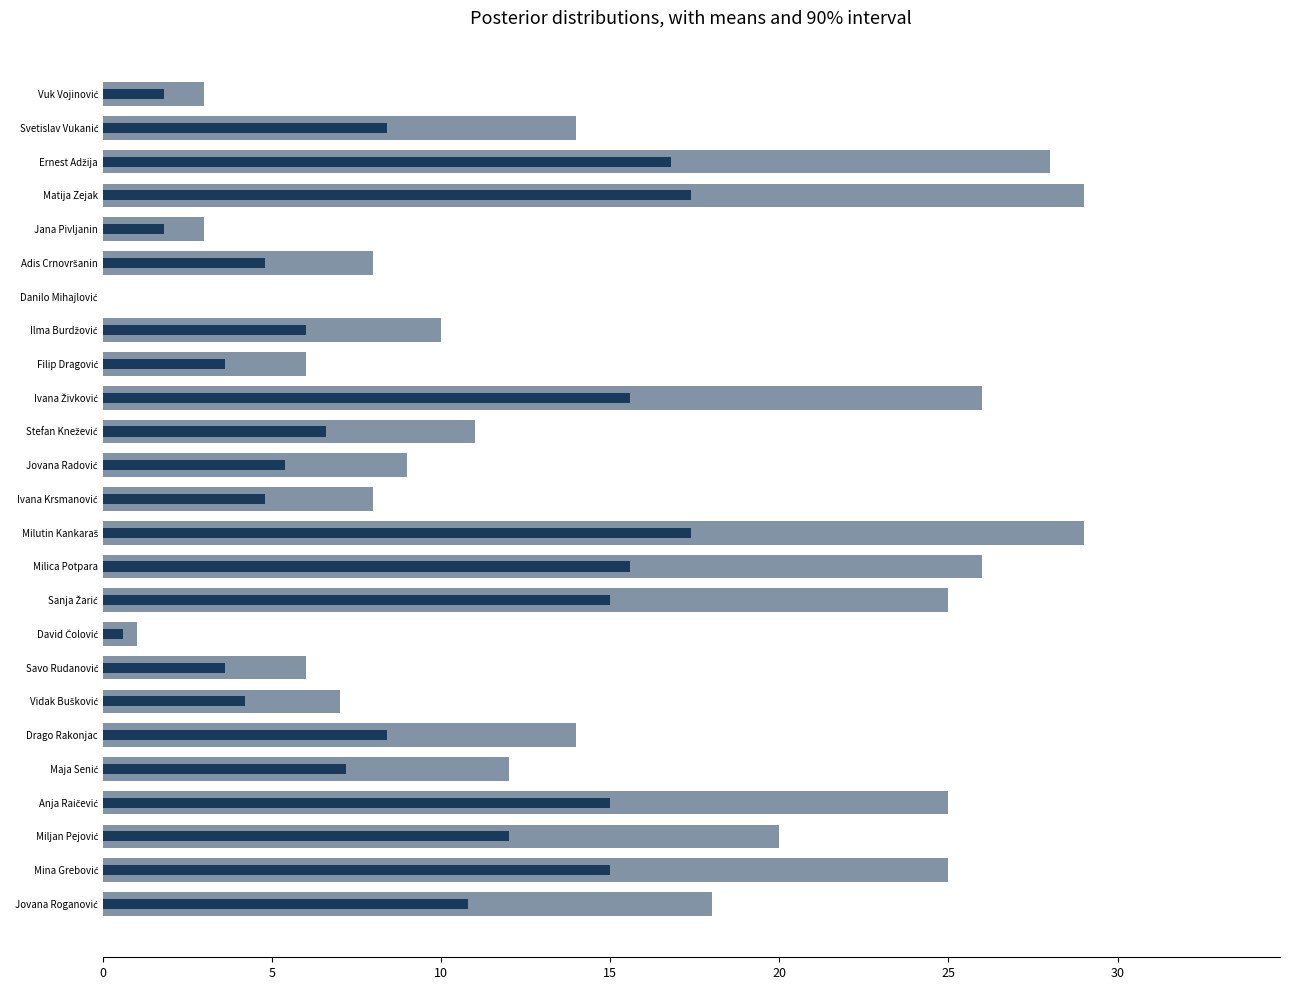

What is the ratio of the value at Ernest Adžija to the value at Svetislav Vukanić?

2.0